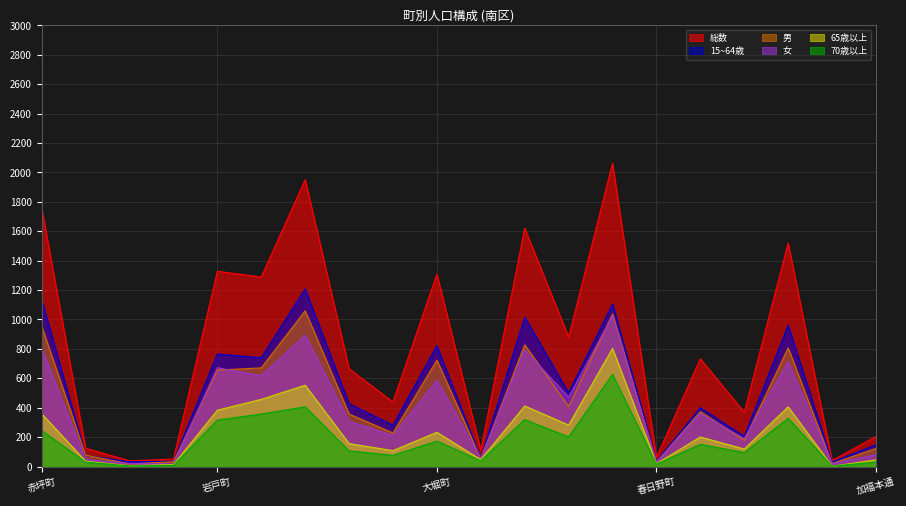

What is the average value of the 65歳以上 series?

232